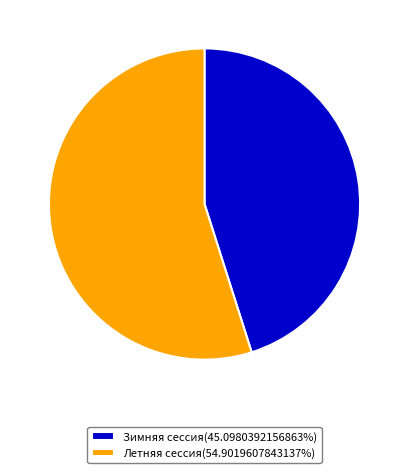

Which category has the smallest portion of the pie?

Зимняя сессия